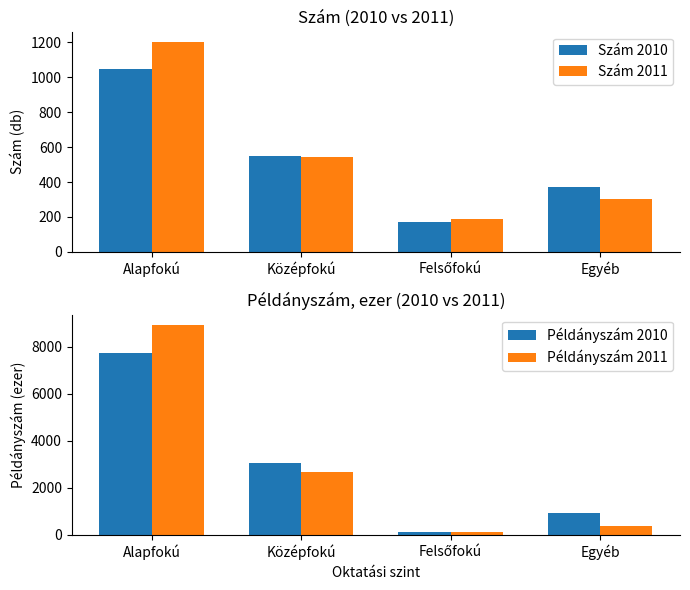

How many data points in Példányszám 2010 are less than 3049?

2